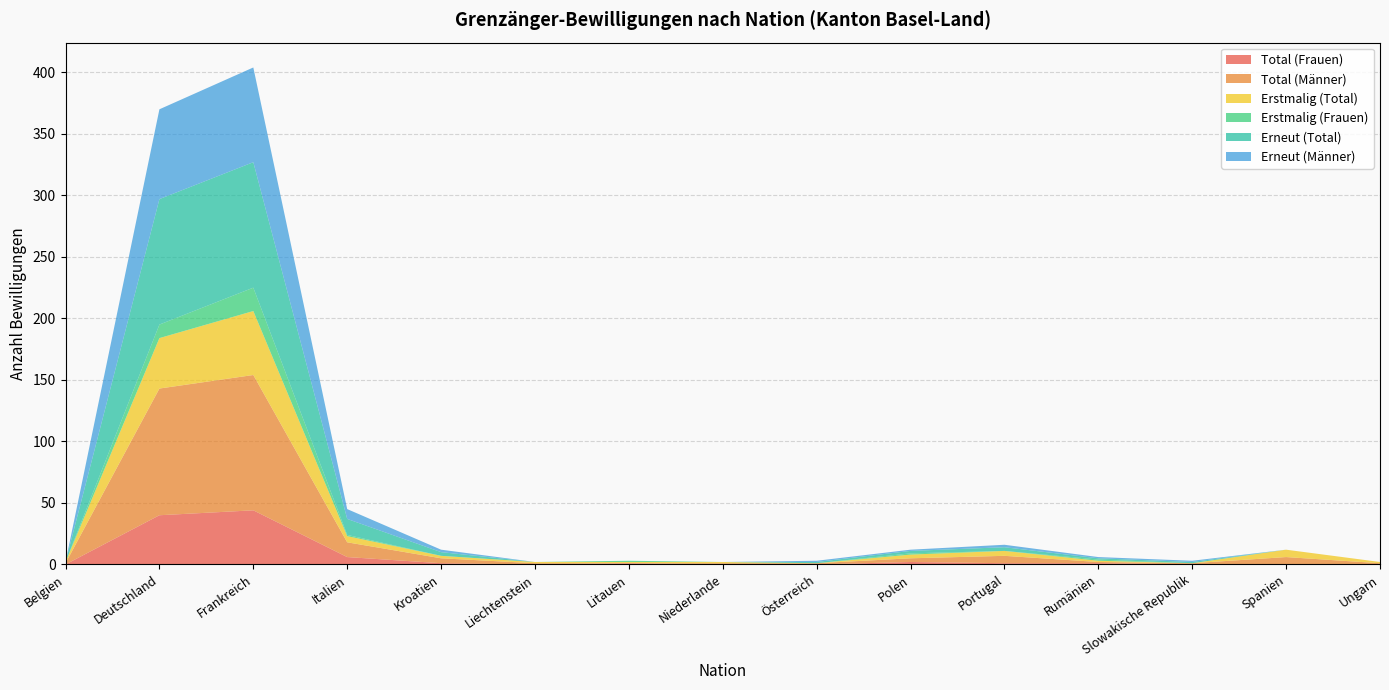

Reading left to right, list all the values displayed in this chart.

Total (Frauen): 0	40	44	6	1	0	1	0	0	2	1	1	0	0	0
Total (Männer): 1	103	110	12	4	1	0	1	1	3	6	1	1	6	1
Erstmalig (Total): 1	41	52	5	2	1	1	1	0	3	4	1	0	6	1
Erstmalig (Frauen): 0	11	19	1	0	0	1	0	0	1	0	1	0	0	0
Erneut (Total): 0	102	102	13	3	0	0	0	1	2	3	1	1	0	0
Erneut (Männer): 0	73	77	8	2	0	0	0	1	1	2	1	1	0	0